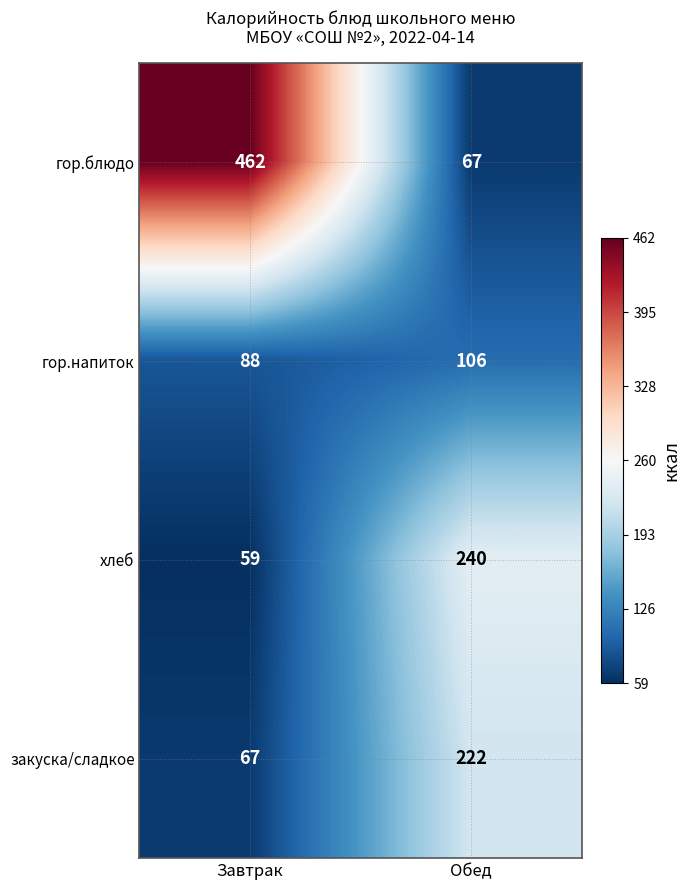

Which series has the largest range (max minus min)?

гор.блюдо